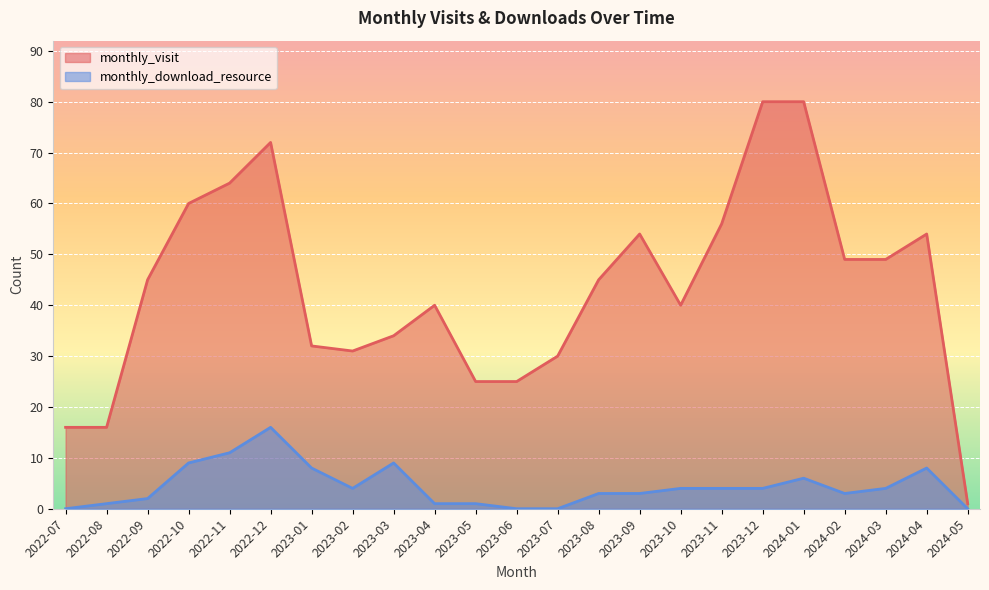

How many lines are shown in the chart?

2